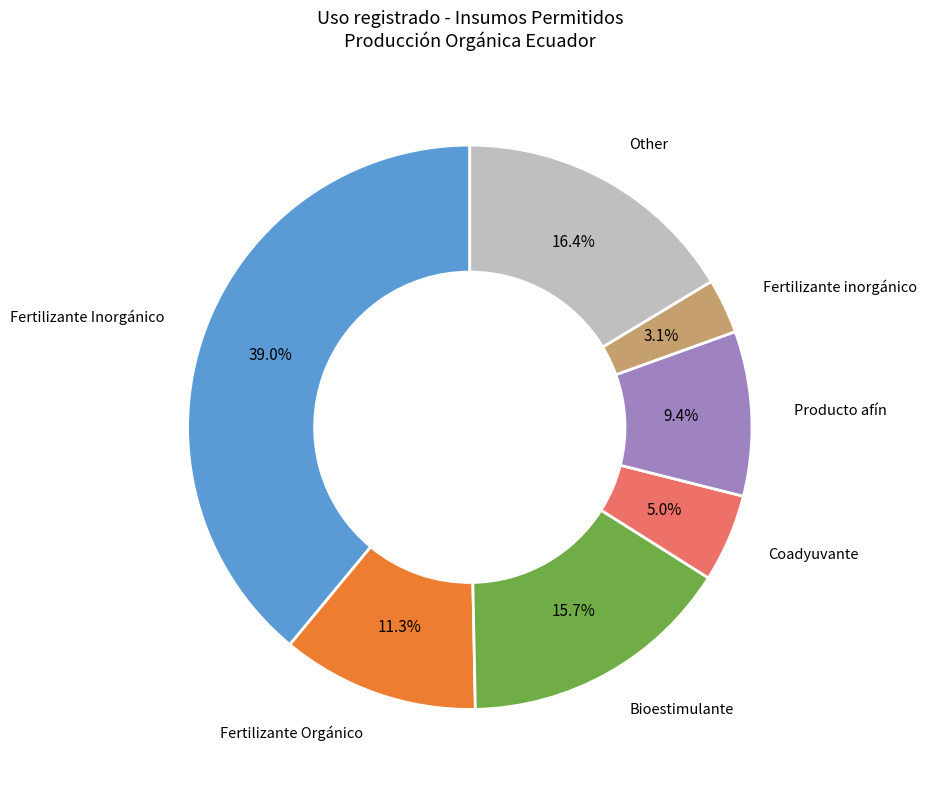

What is the smallest slice in the pie chart?

Fertilizante inorgánico